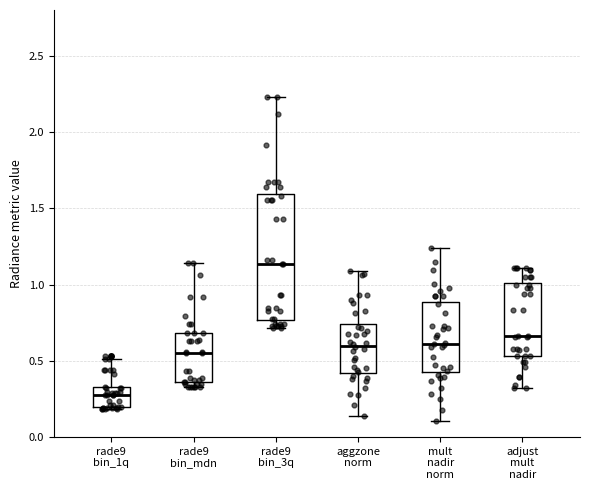

Reading left to right, transcribe this box plot: for each box, give where its median line is, the range the box spans, and where its two whiskers end, as read against the y-axis. The values are not printed on the chart, so give them approximately, as read against the axis.

rade9 bin_1q: median 0.30, box 0.20 to 0.35, whiskers 0.20 (just below the box's lower edge) to 0.50
rade9 bin_mdn: median 0.55, box 0.35 to 0.70, whiskers 0.35 (just below the box's lower edge) to 1.15
rade9 bin_3q: median 1.15, box 0.75 to 1.60, whiskers 0.70 to 2.25
aggzone norm: median 0.60, box 0.40 to 0.75, whiskers 0.15 to 1.10
mult nadir norm: median 0.60, box 0.45 to 0.90, whiskers 0.10 to 1.25
adjust mult nadir: median 0.65, box 0.55 to 1.00, whiskers 0.30 to 1.10